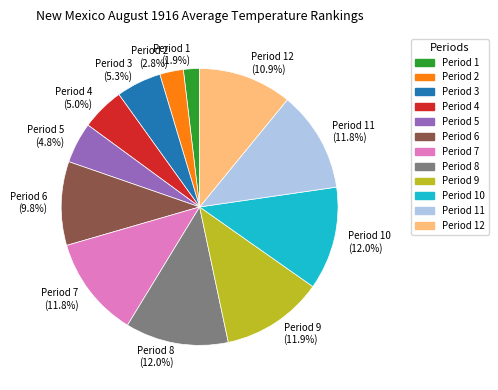

Which slice is the smallest?

Period 1